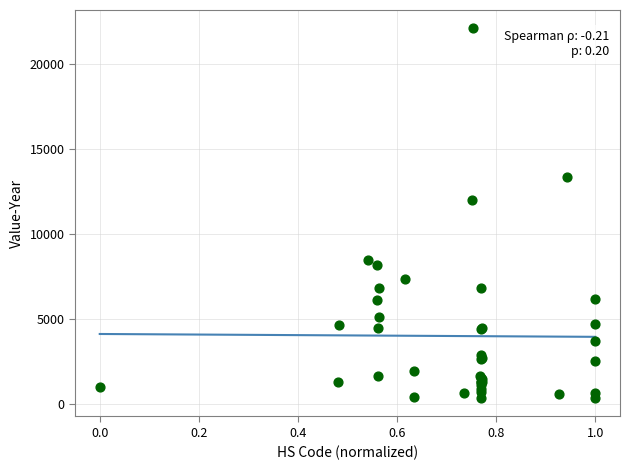

What Y value in the scatter plot is closest to 11219?

11998